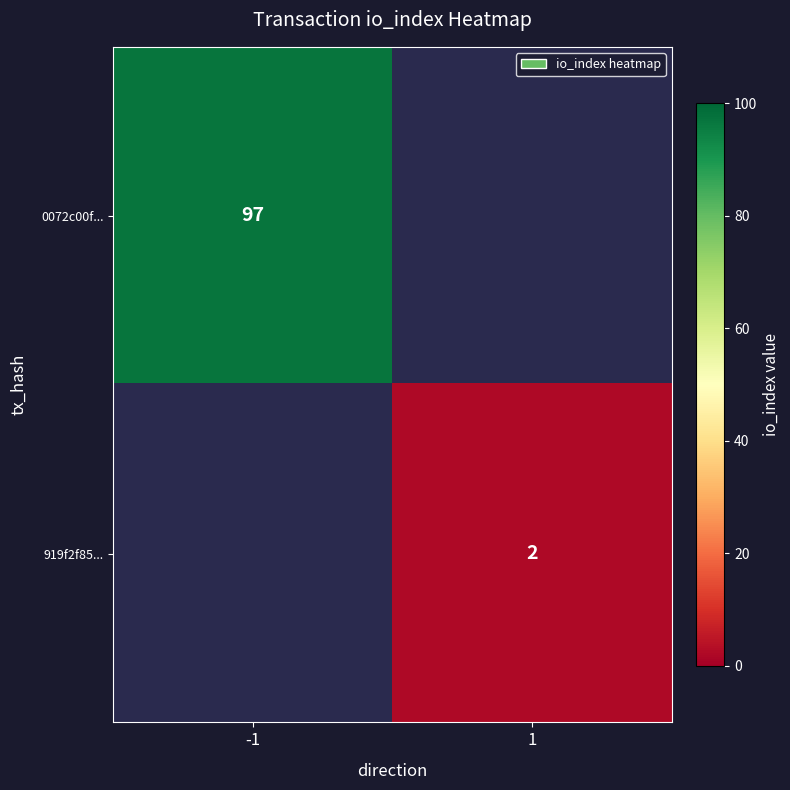

Which label corresponds to the largest value in the chart?

-1